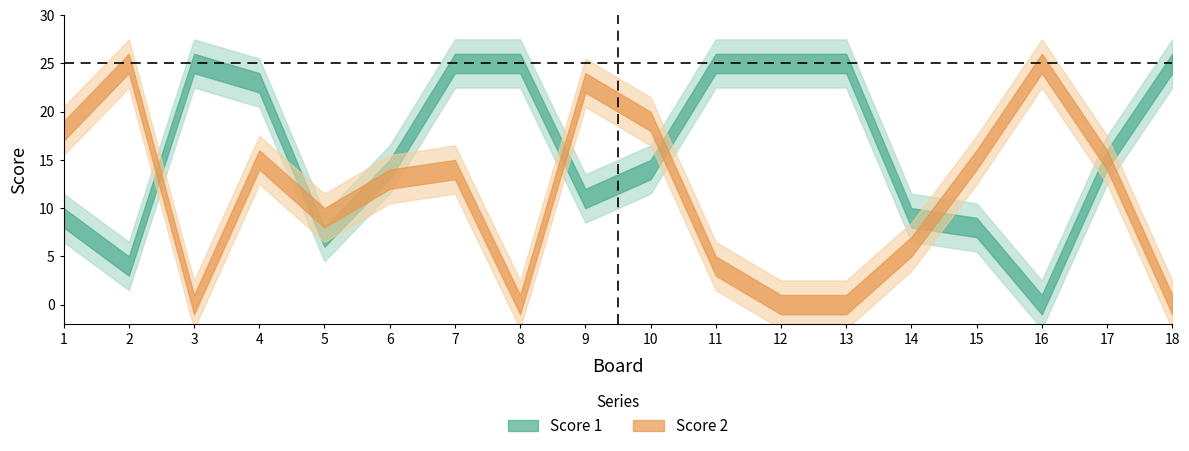

How many values in the Score 1 series are below 15?

9